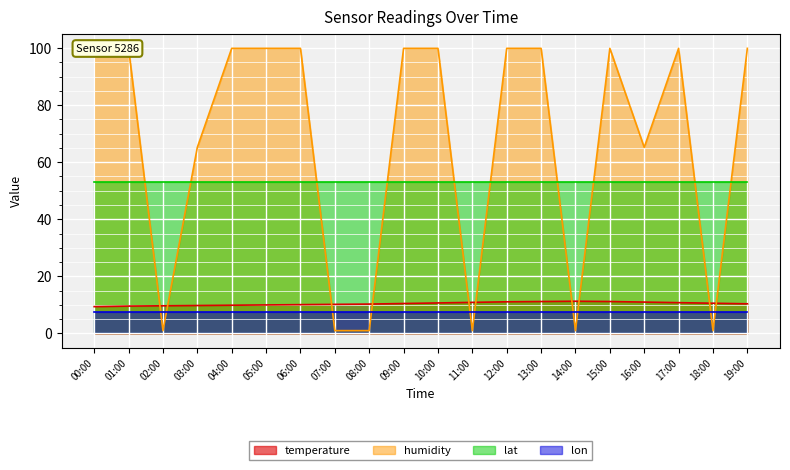

Count the number of categories in the chart.

20